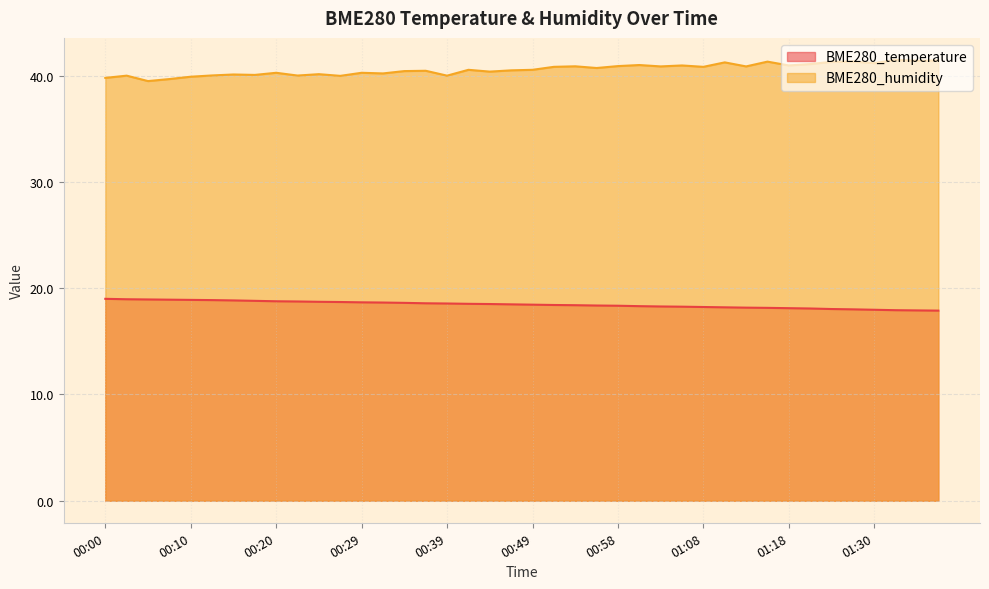

What position from the right is 01:01?

15